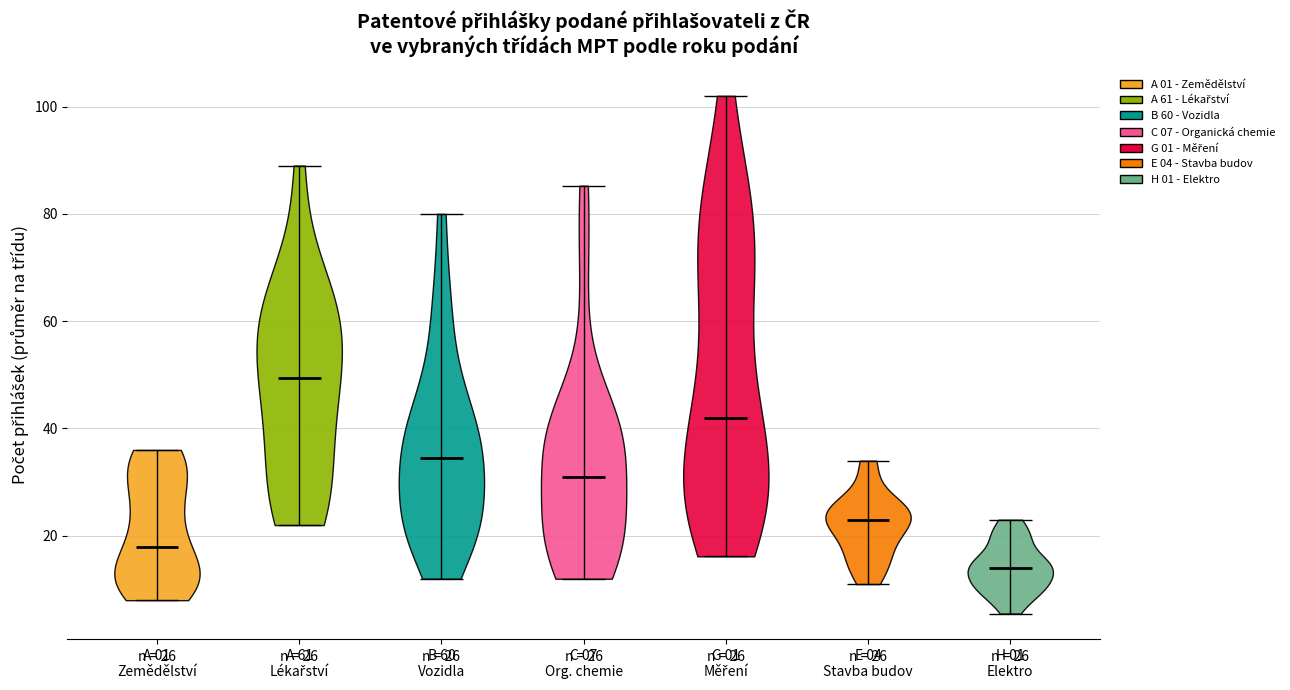

Which violin has the lowest median line?

H 01 Elektro